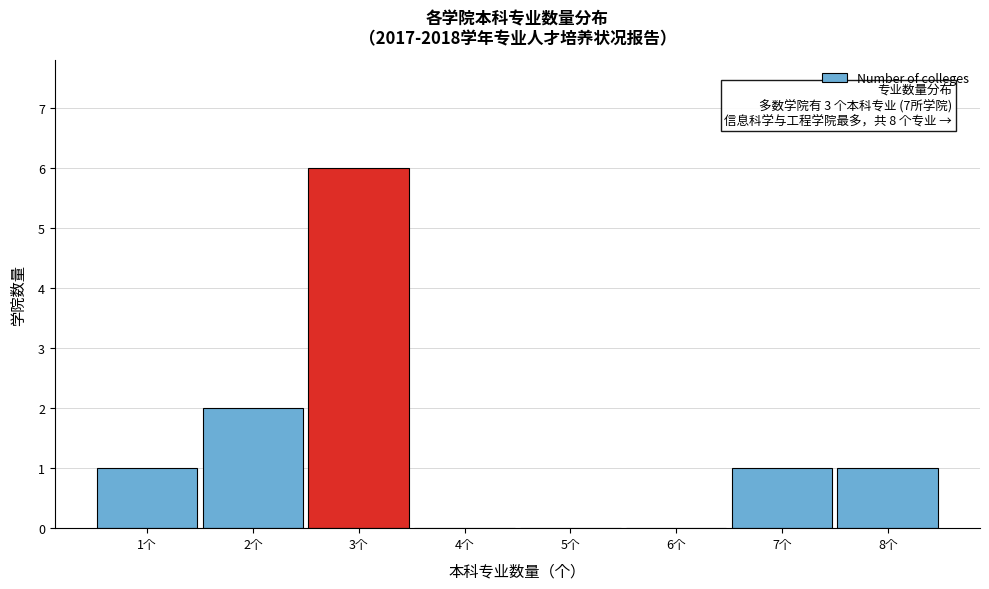

Over which range of the x-axis is the bar tallest?

2.5 to 3.5